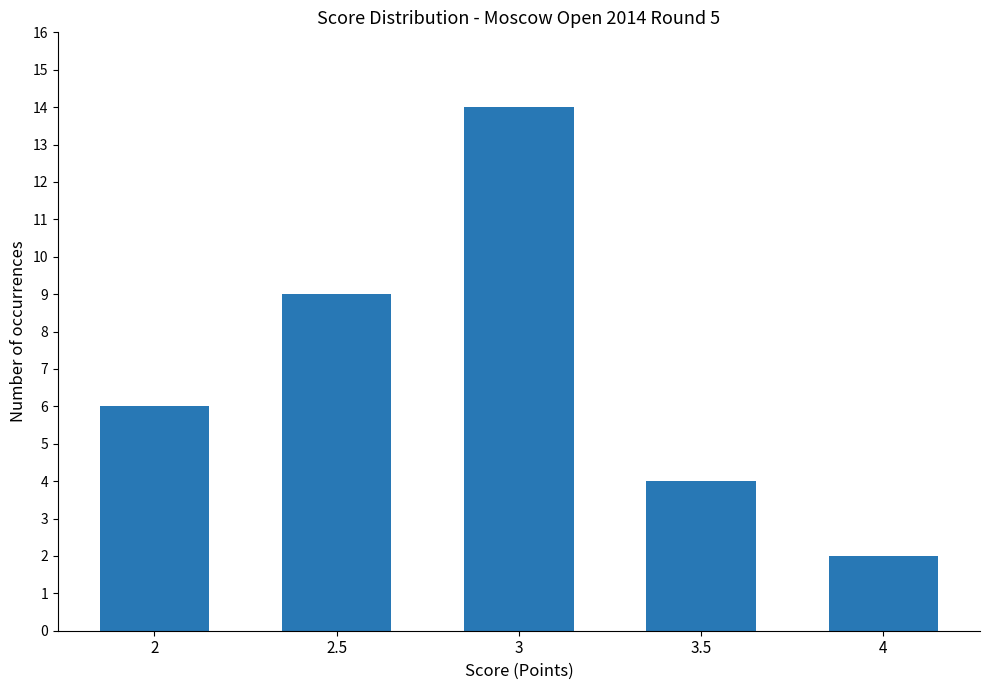

What is the smallest value displayed?

2